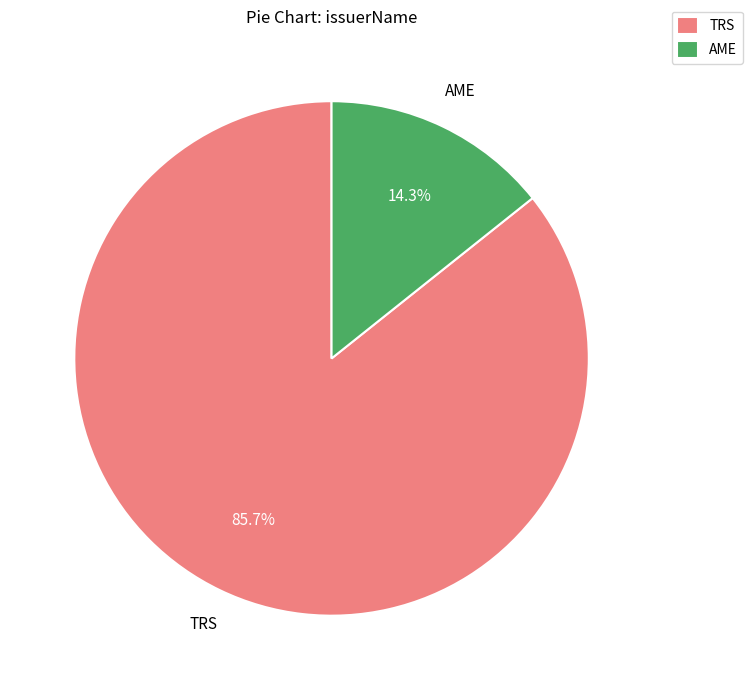

What is the smallest slice in the pie chart?

AME